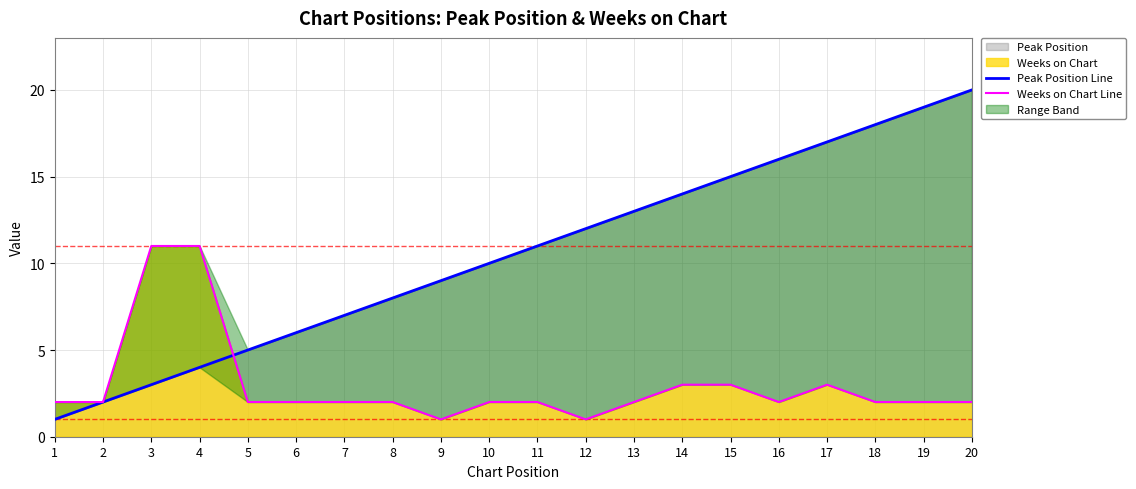

True or false: Weeks on Chart Line and Peak Position Line intersect in this chart.

True